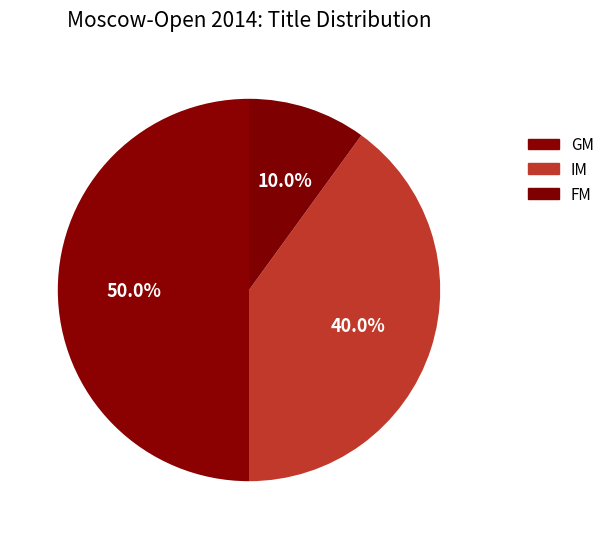

The IM slice represents 44% of the pie. True or false?

False